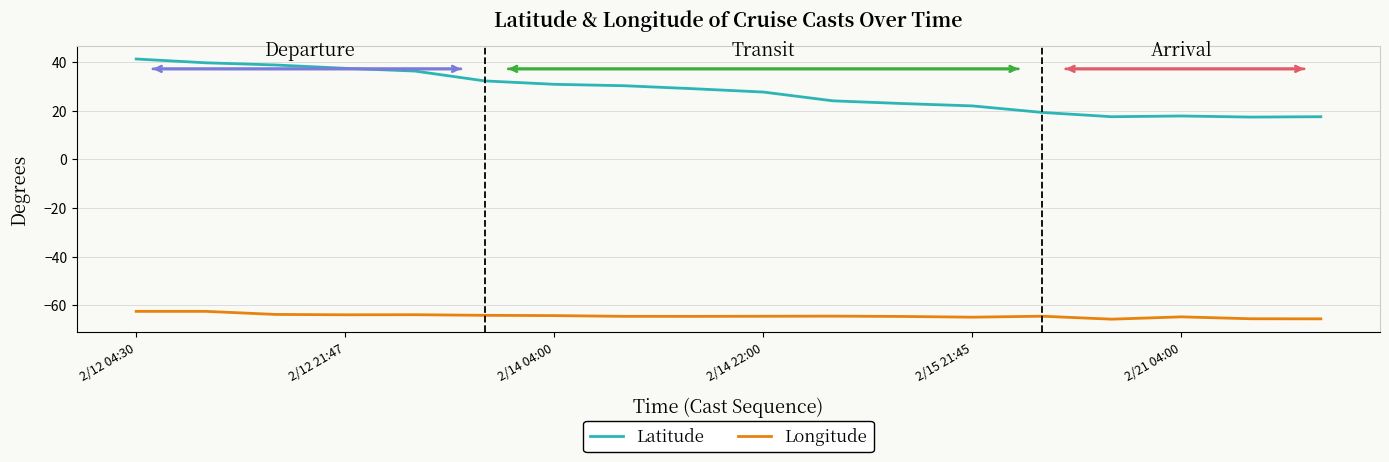

What are all the series names shown in the legend?

Latitude, Longitude